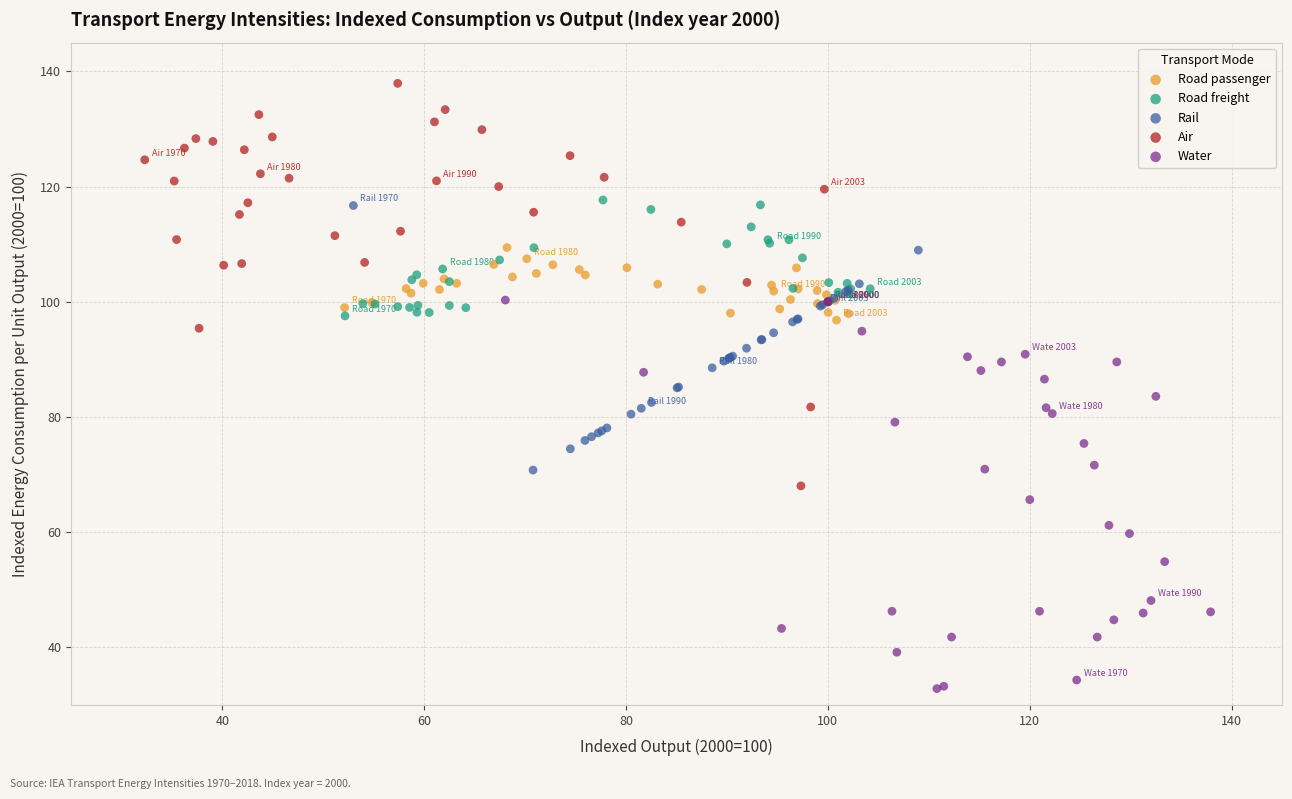

Which series reaches the minimum Y coordinate?

Water